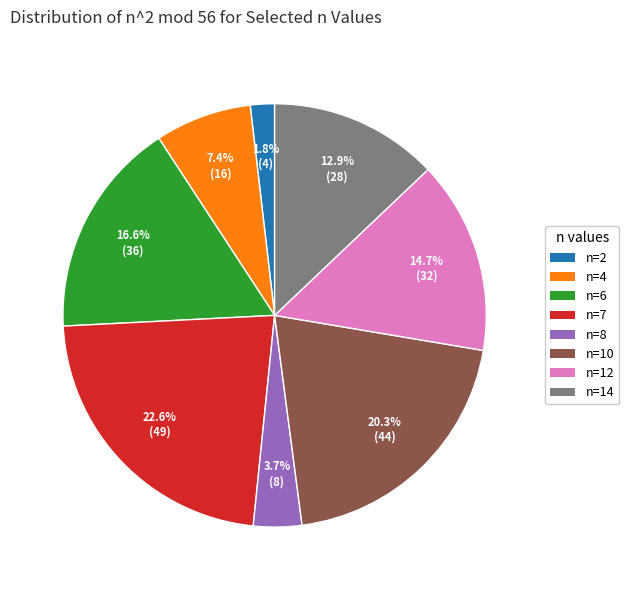

Does n=12 represent more than half of the total?

No